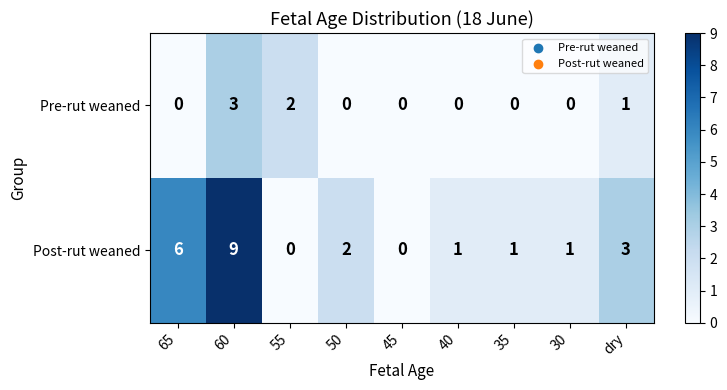

What is the difference between the highest and lowest values at 30?

1